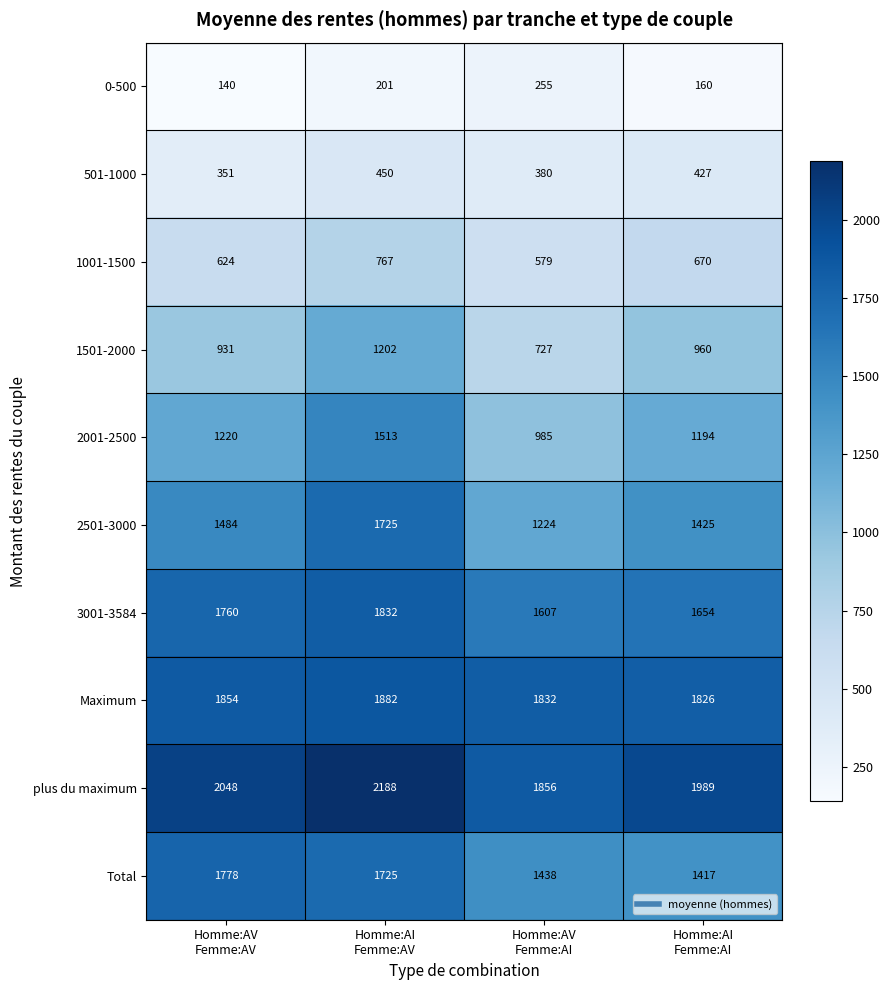

At how many categories does at least one series exceed 1965?

3